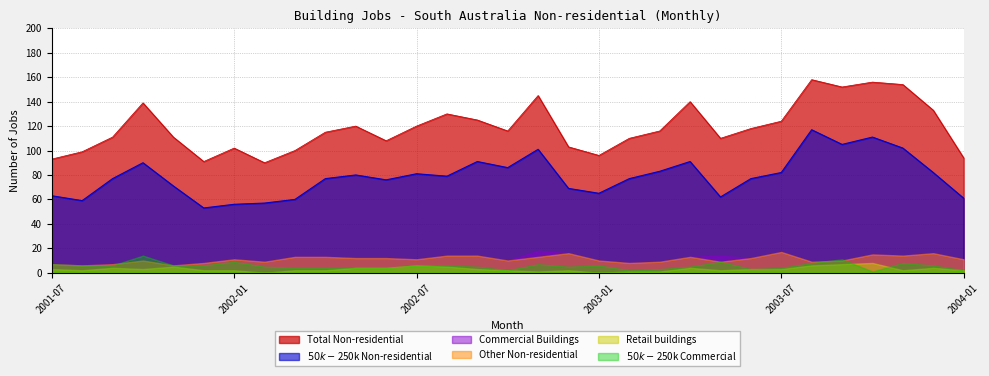

The $50k-$250k Commercial series shows 1 at 2003-10. True or false?

True